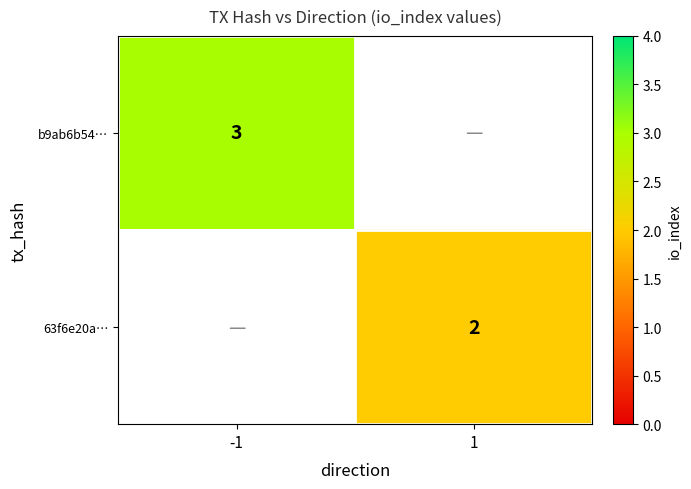

Count the number of data series in this chart.

2